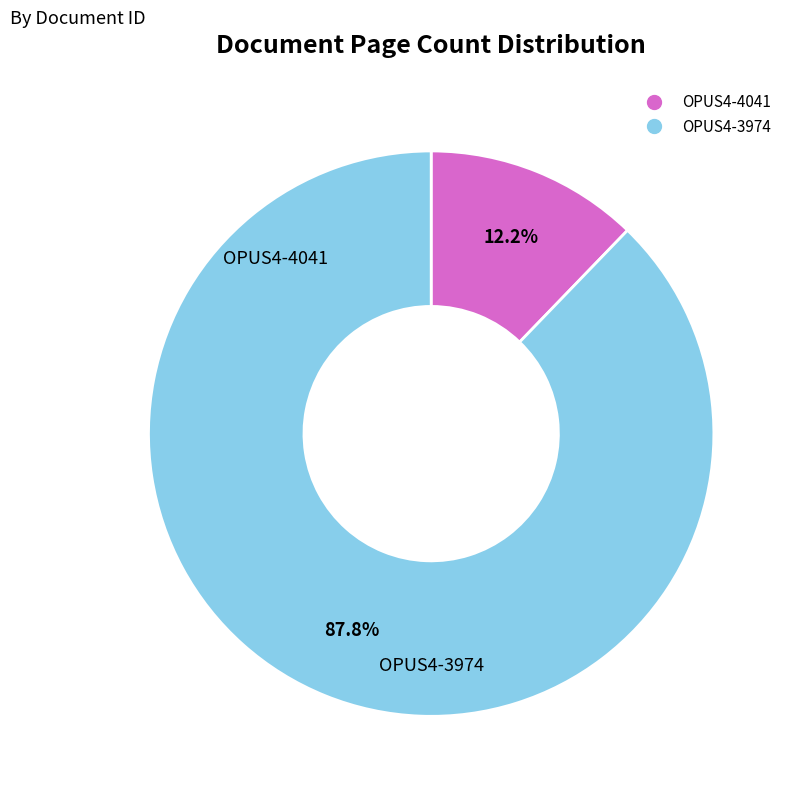

How many slices are in this pie chart?

2